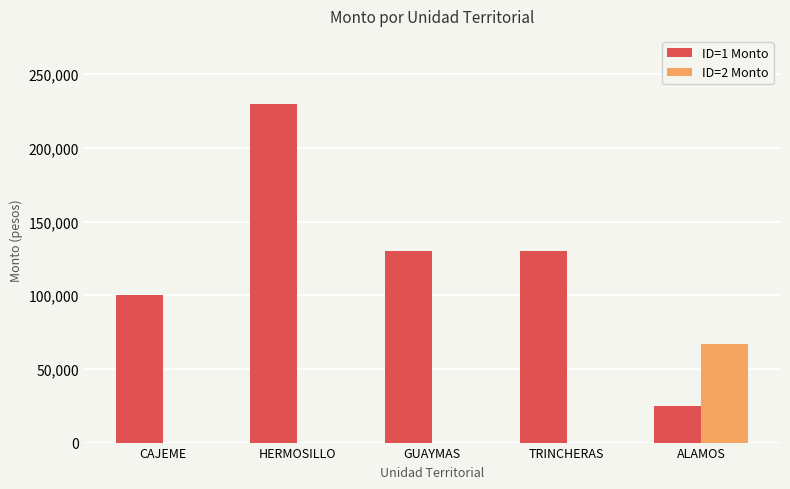

The ID=2 Monto series shows 0 at GUAYMAS. True or false?

True